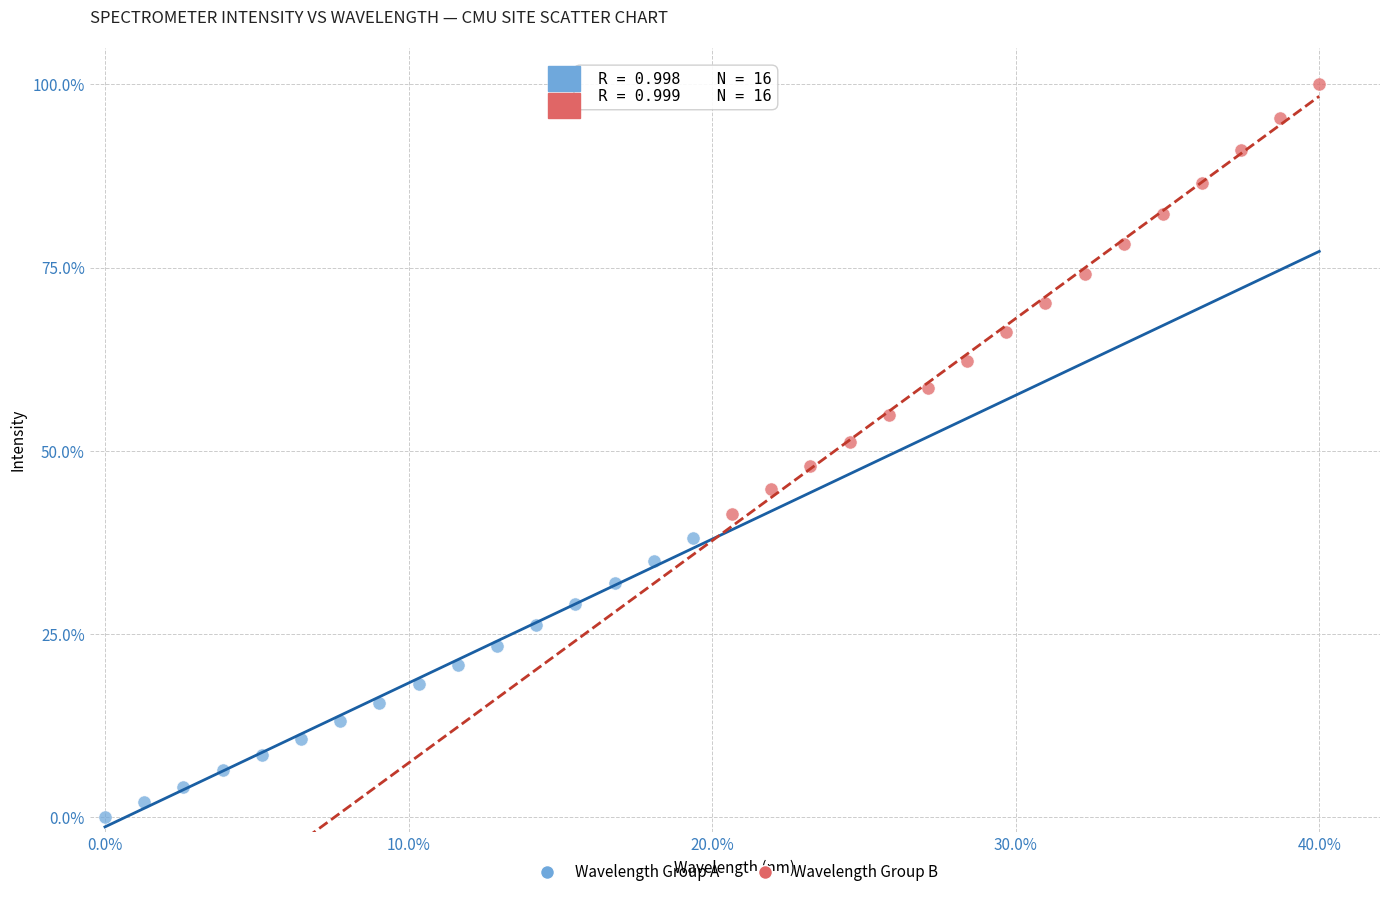

Which series contains the highest Y value?

Wavelength Group B